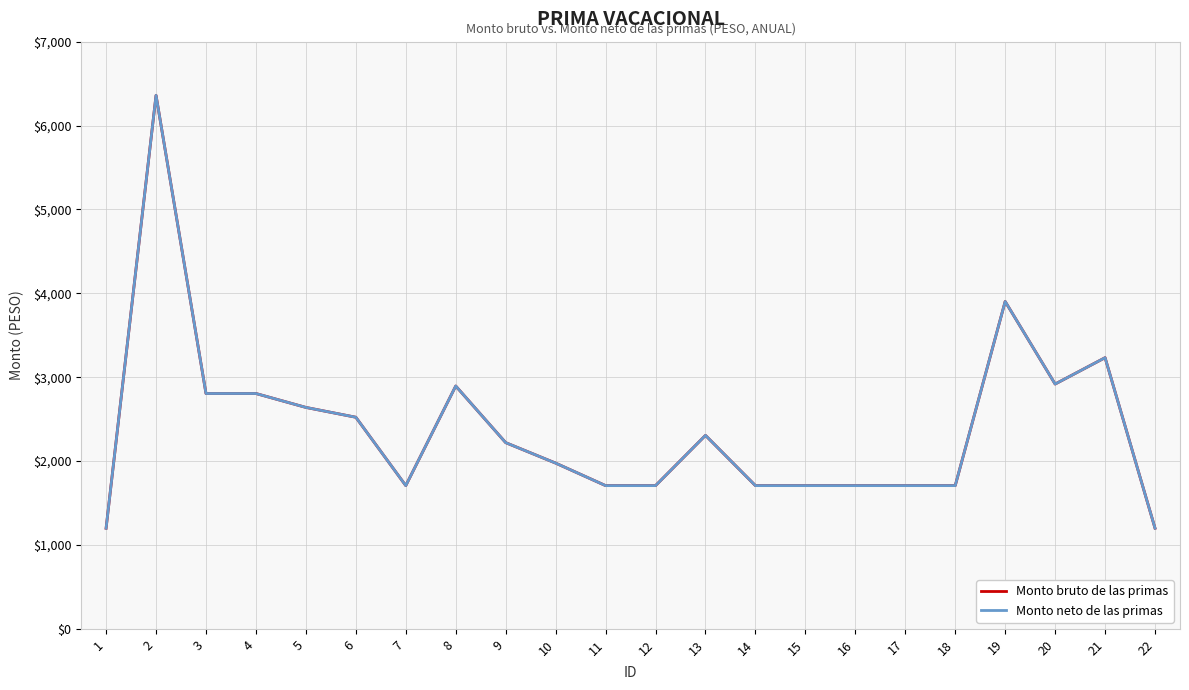

Which series has the largest total across all categories?

Monto bruto de las primas